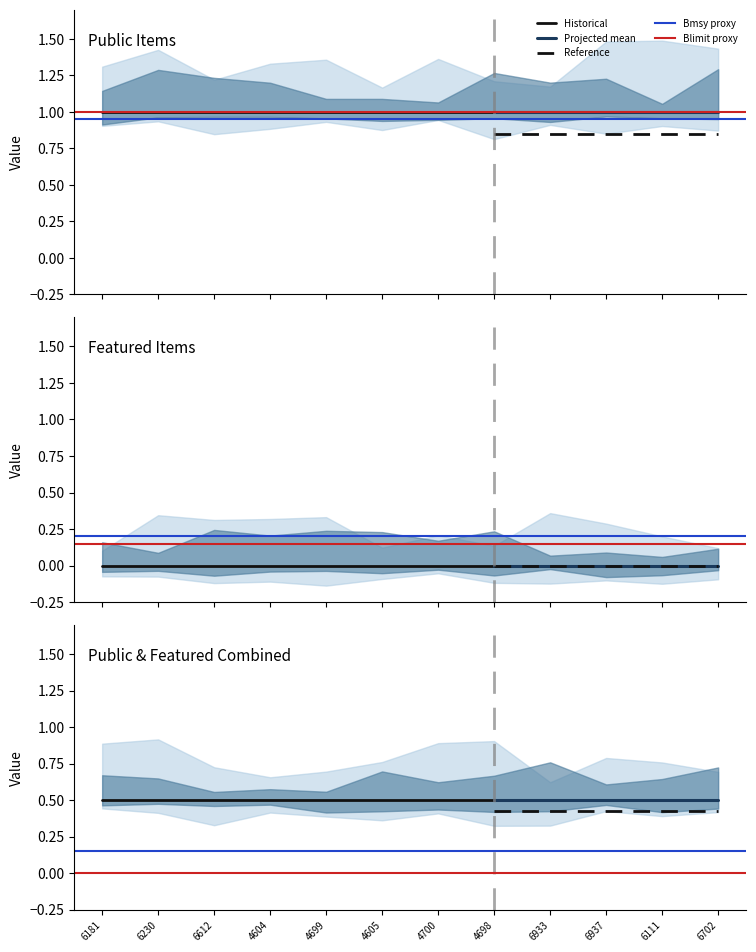

Is the value of featured at 6230 greater than the value of public at 6111?

No